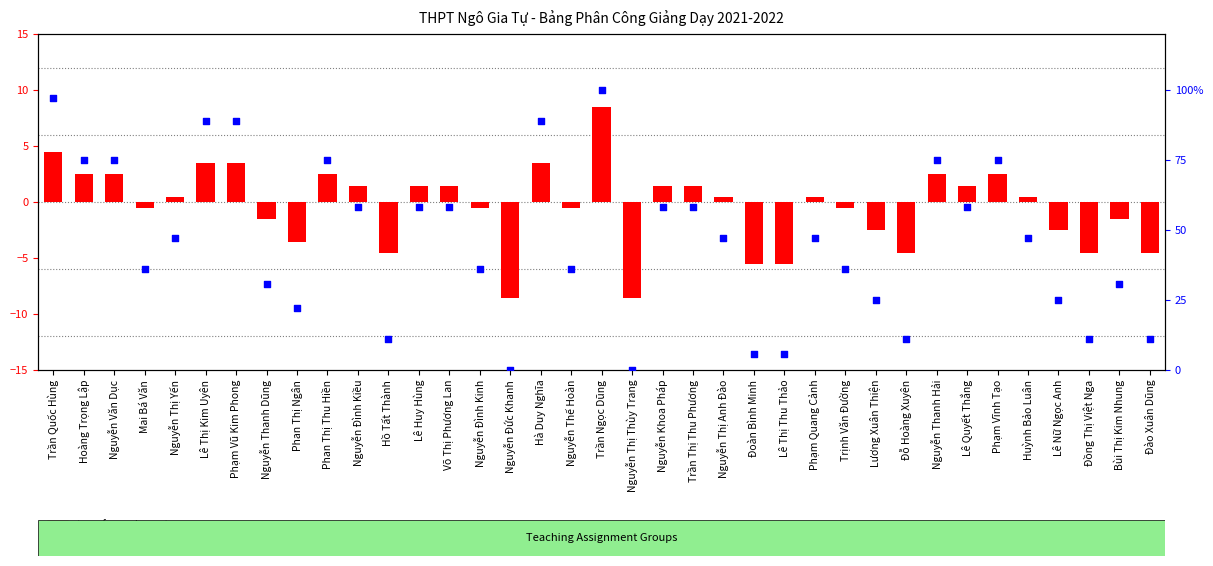

Is the value of transformed count at Đào Xuân Dũng greater than the value of percentile rank within the sample at Nguyễn Đức Khanh?

No